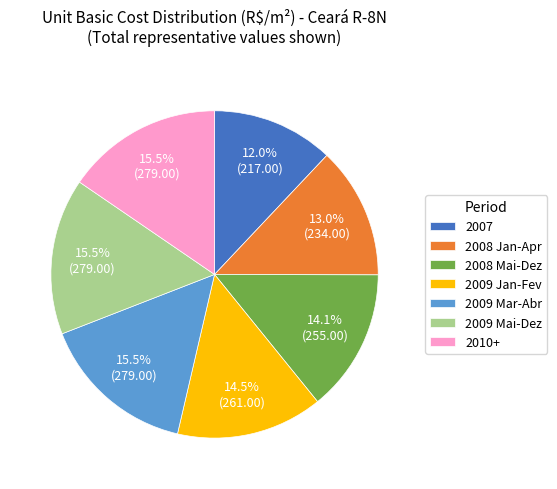

What is the ratio of the value at 2009 Mai-Dez to the value at 2009 Jan-Fev?

1.1